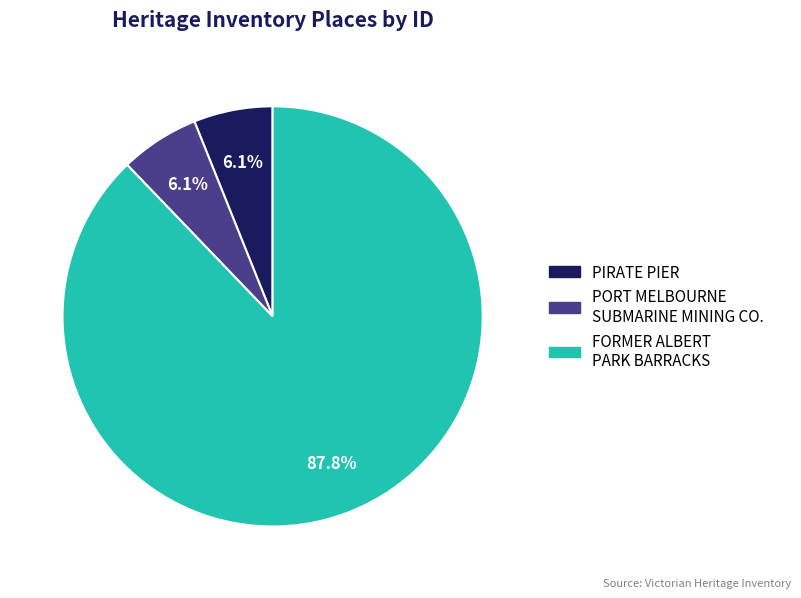

How many slices are in this pie chart?

3